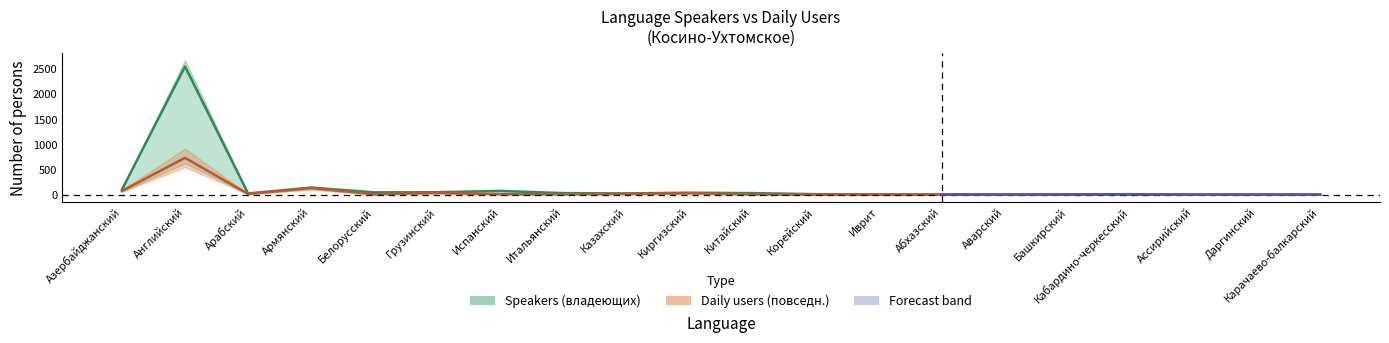

At which label does Speakers (владеющих) first exceed 27?

Азербайджанский